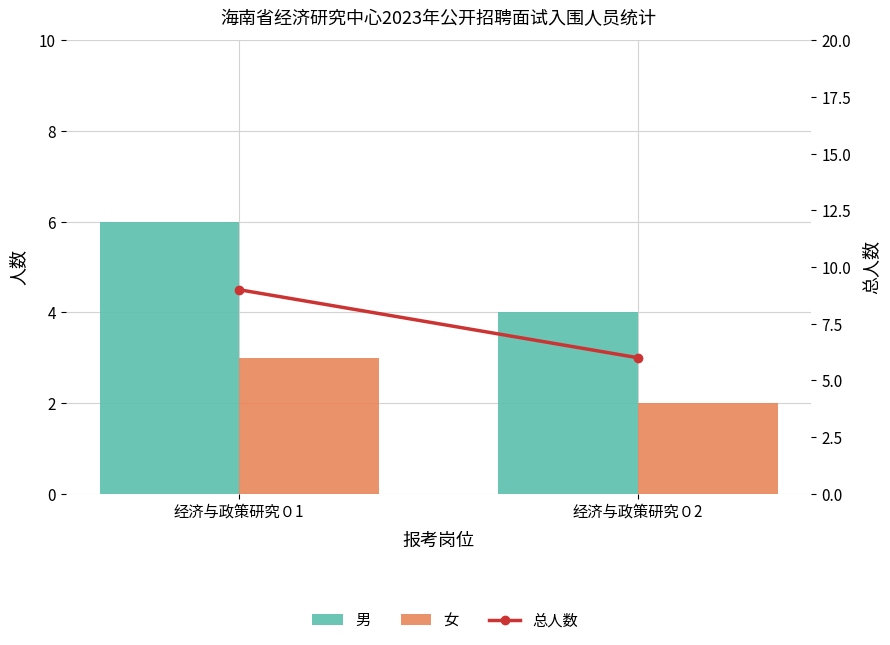

Is the value of 男 at 经济与政策研究０1 greater than the value of 女 at 经济与政策研究０1?

Yes